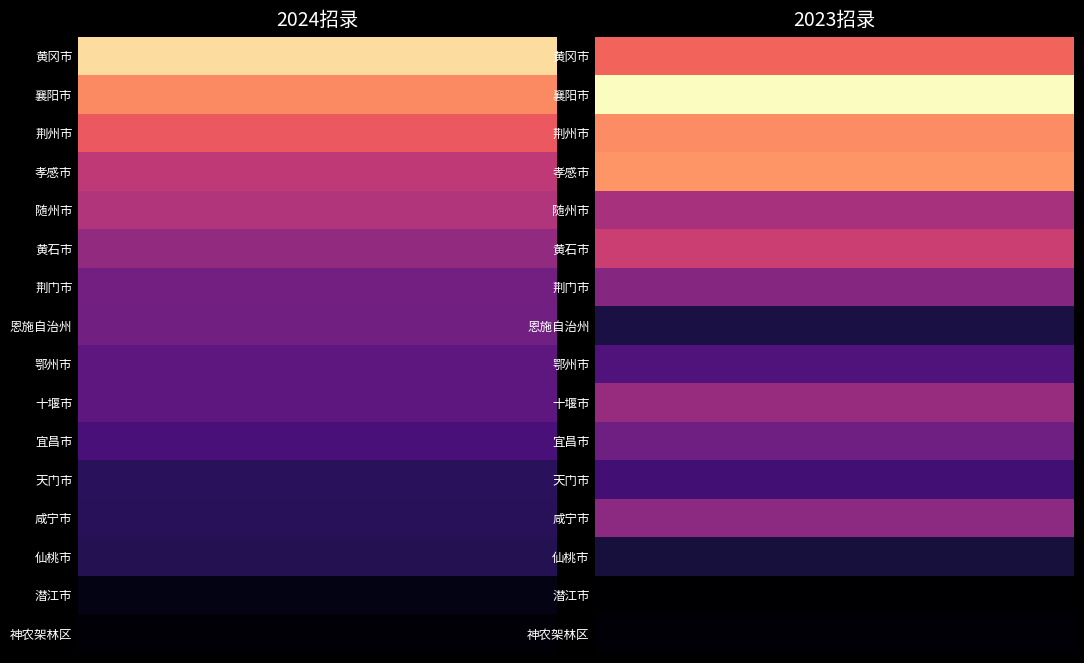

Reading left to right, list all the values displayed in this chart.

黄冈市: 0=1499	1=1088
襄阳市: 0=1220	1=1610
荆州市: 0=1038	1=1221
孝感市: 0=839	1=1253
随州市: 0=789	1=753
黄石市: 0=672	1=886
荆门市: 0=542	1=619
恩施自治州: 0=540	1=196
鄂州市: 0=464	1=404
十堰市: 0=454	1=687
宜昌市: 0=375	1=530
天门市: 0=259	1=350
咸宁市: 0=256	1=647
仙桃市: 0=235	1=179
潜江市: 0=62	1=0
神农架林区: 0=13	1=14